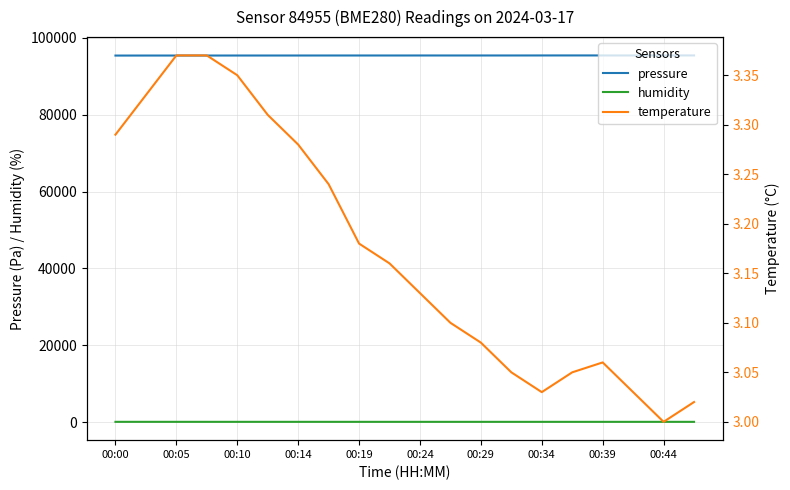

Is the value of pressure at 00:44 greater than the value of humidity at 00:24?

Yes